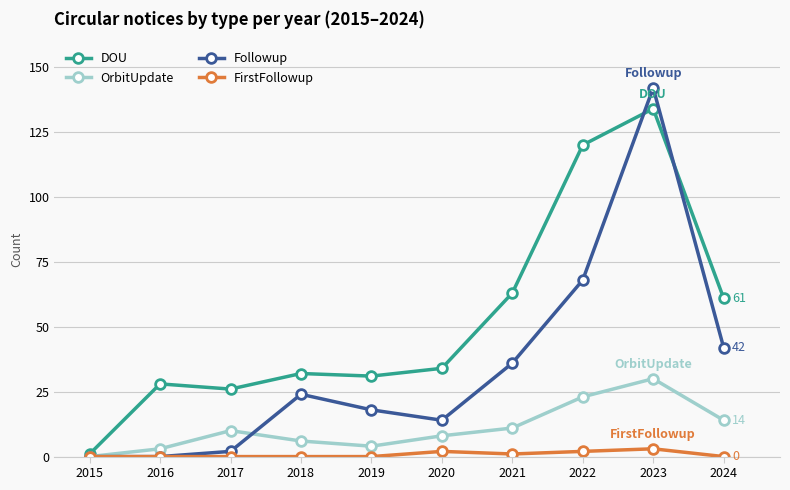

At which category does the chart reach its peak across all series?

2023